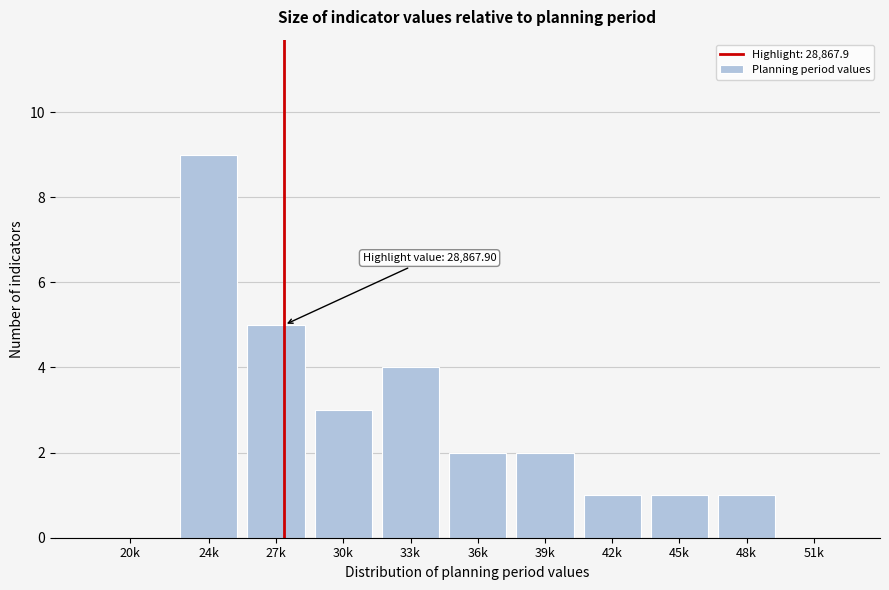

Reading left to right, extract all data points from this chart.

20k=0	24k=9	27k=5	30k=3	33k=4	36k=2	39k=2	42k=1	45k=1	48k=1	51k=0